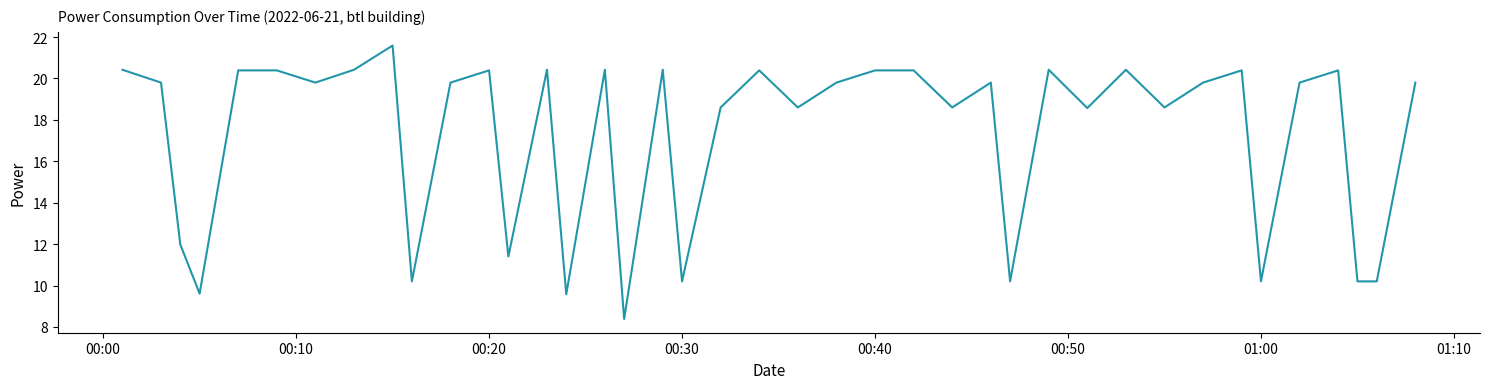

What is the difference between the maximum and minimum values?

13.2